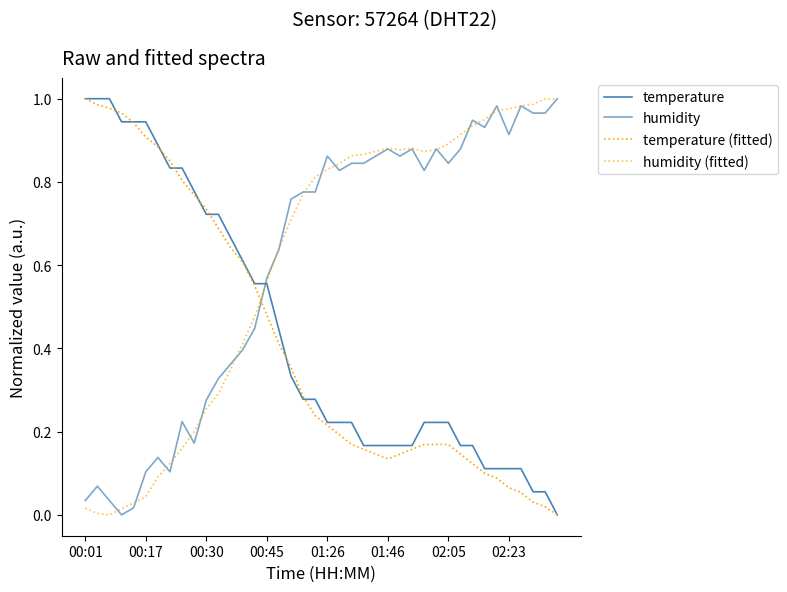

How many lines are shown in the chart?

4